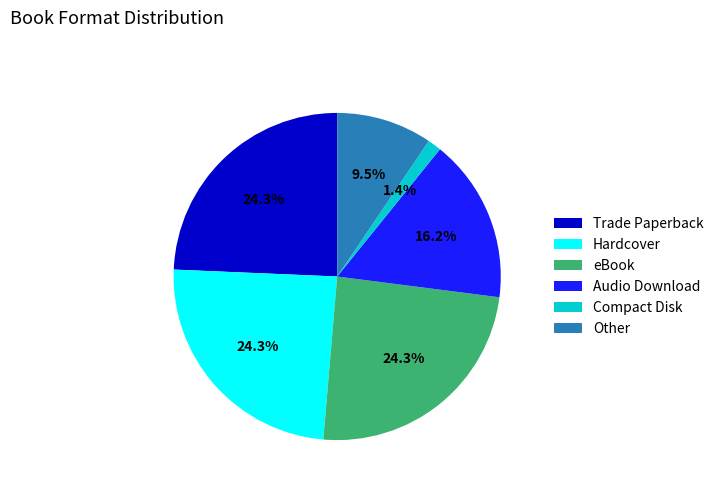

To the nearest percent, what is the difference between the Compact Disk and eBook slice percentages?

23%